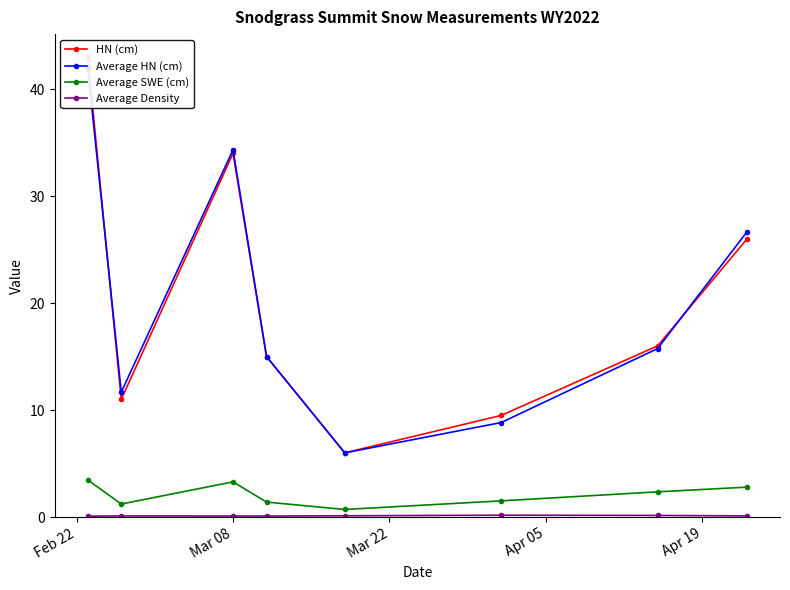

What is the value of the Average SWE (cm) point at the 3rd from the left?

3.3